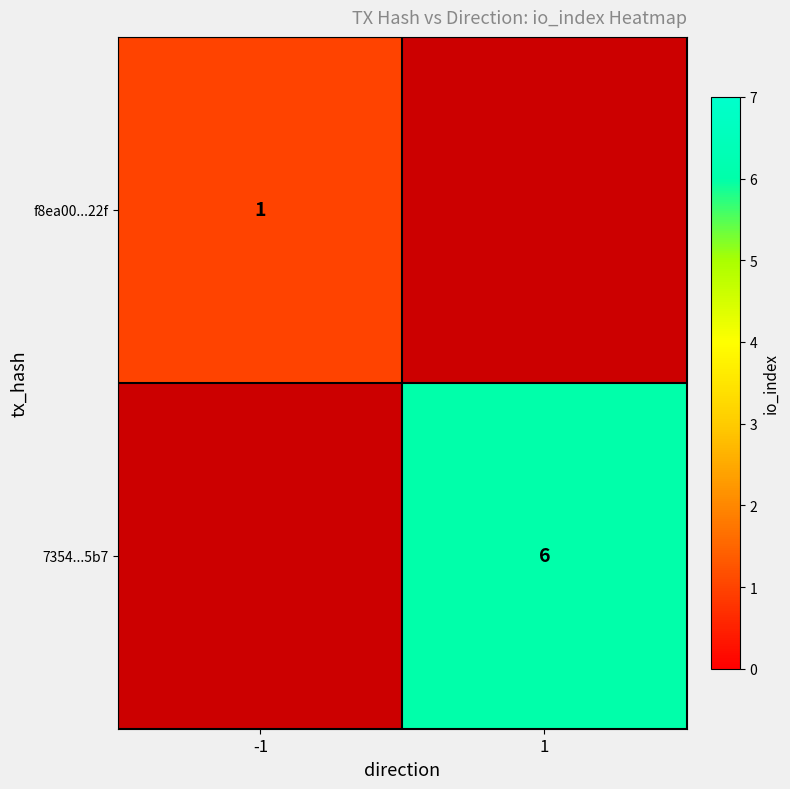

How many categories are shown in the chart?

2